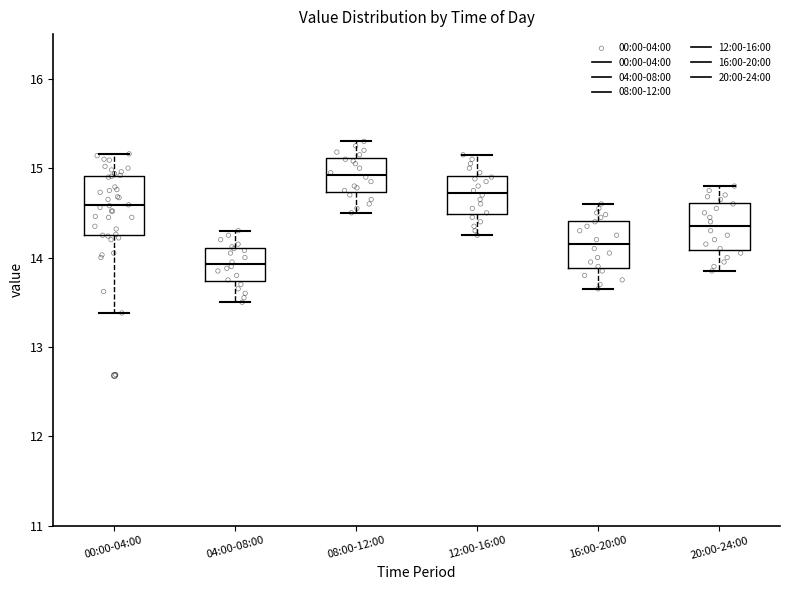

Which box has the lowest median line?

04:00-08:00